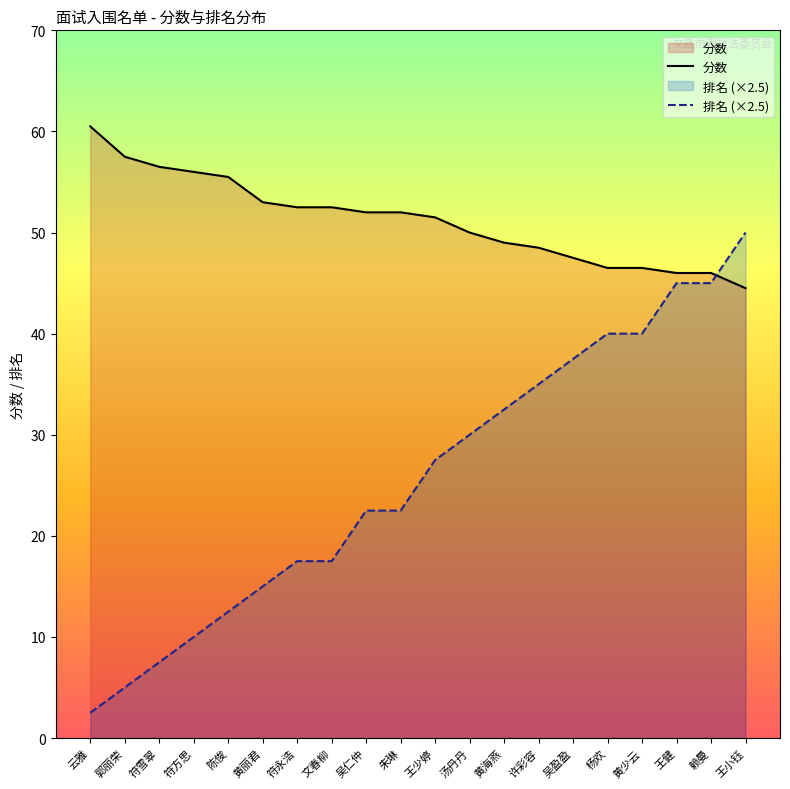

Which category has the lowest value across all series?

云雅